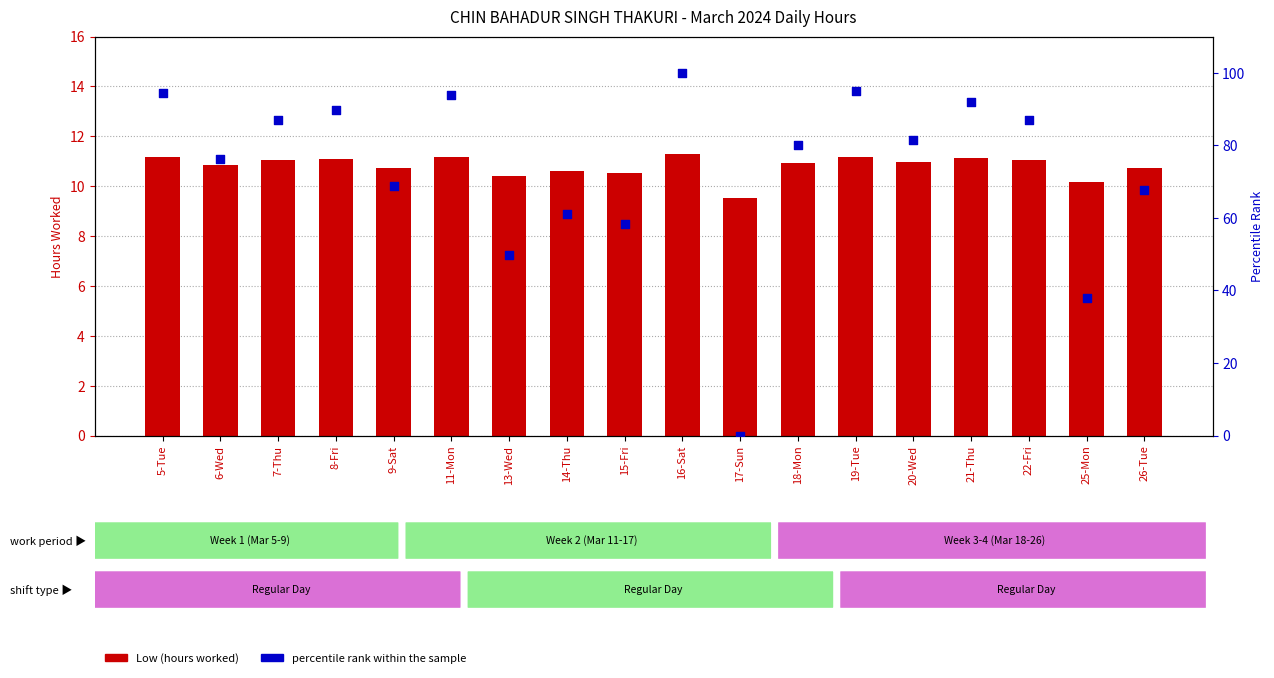

Which series contains the highest Y value?

percentile rank within the sample